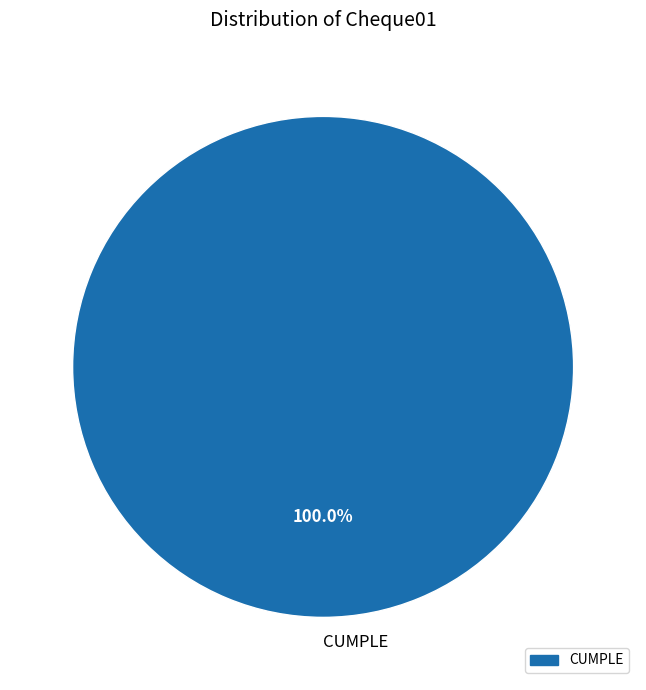

What percentage is the CUMPLE slice, to the nearest percent?

100%